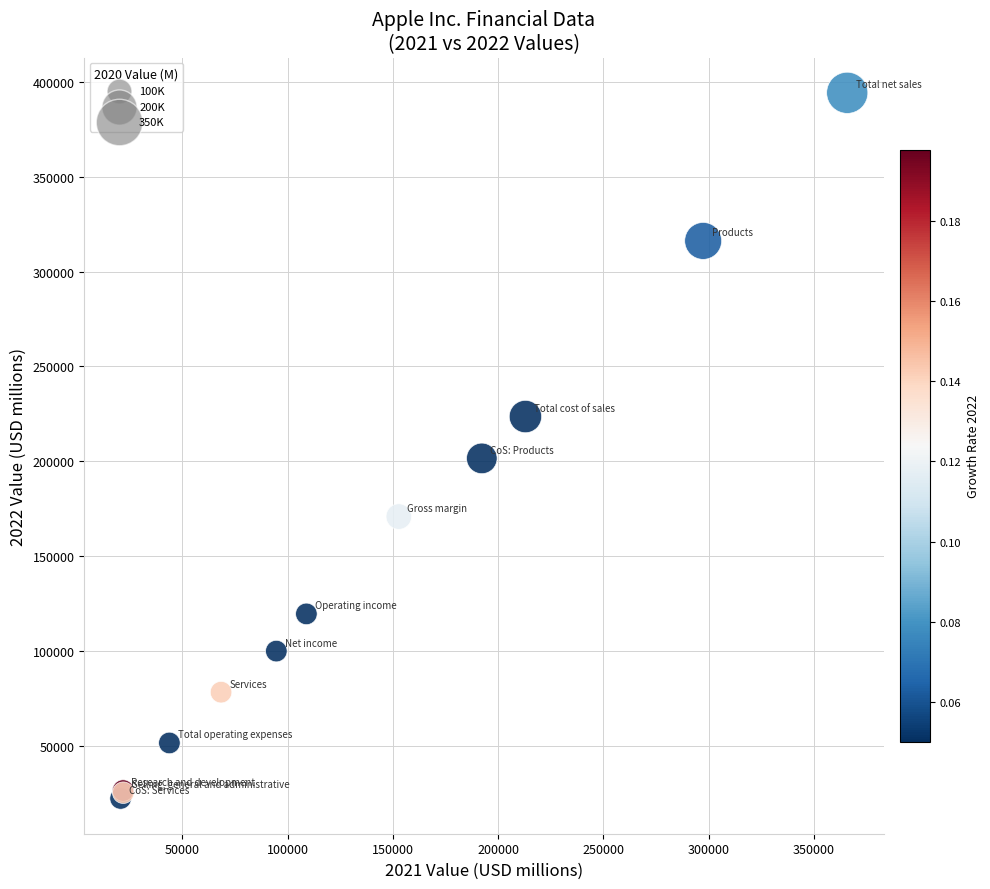

What Y value in the scatter plot is closest to 208201?

201471